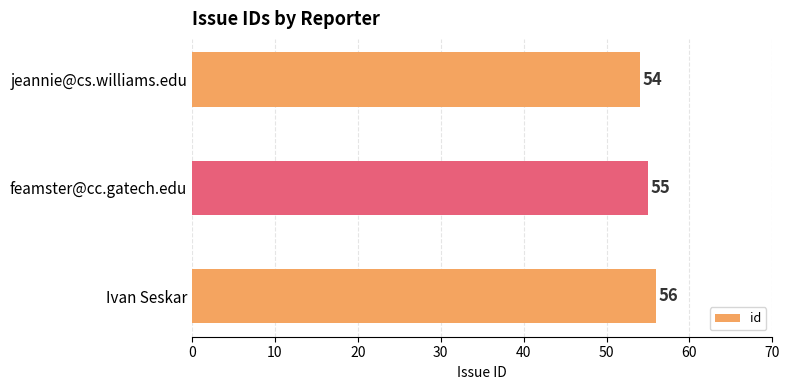

Rank the categories by value from highest to lowest.

Ivan Seskar, feamster@cc.gatech.edu, jeannie@cs.williams.edu